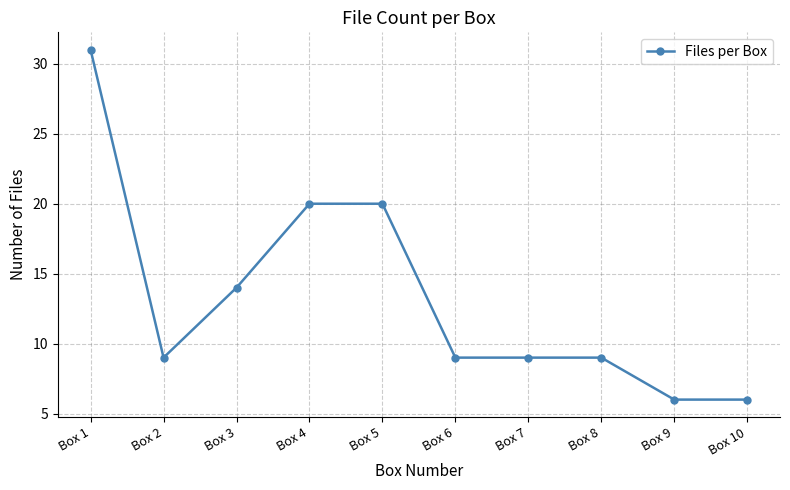

How many lines are shown in the chart?

1